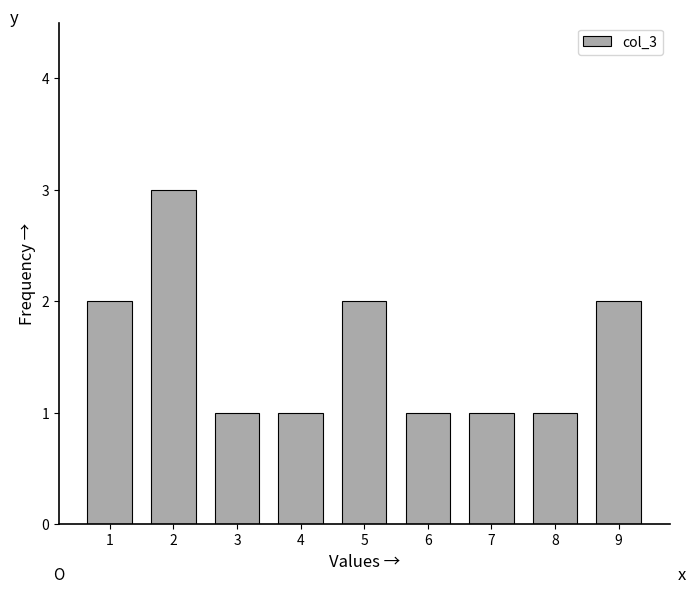

Reading left to right, list all the values displayed in this chart.

1=2	2=3	3=1	4=1	5=2	6=1	7=1	8=1	9=2